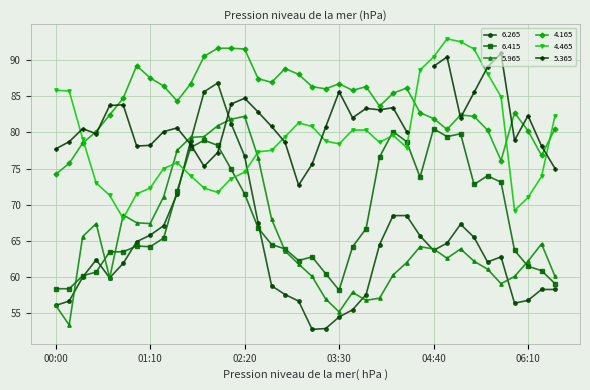

What is the difference between the highest and lowest values at 2012/09/04 02:00?

19.9